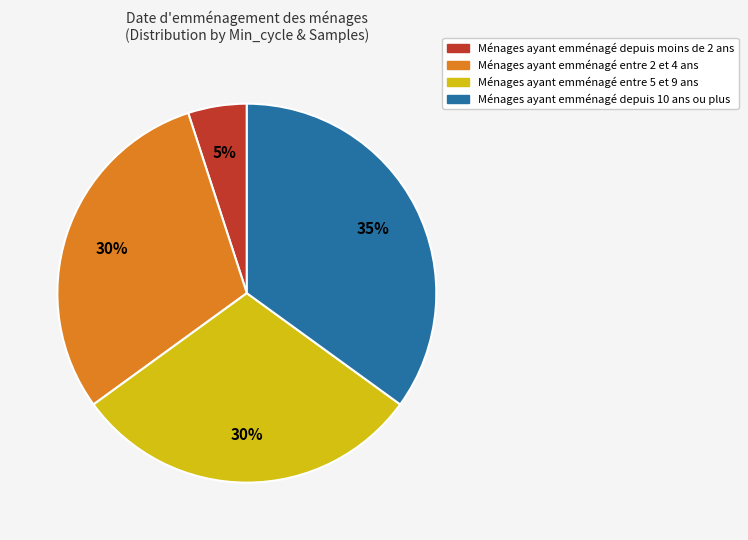

Is there a majority slice in this chart?

No